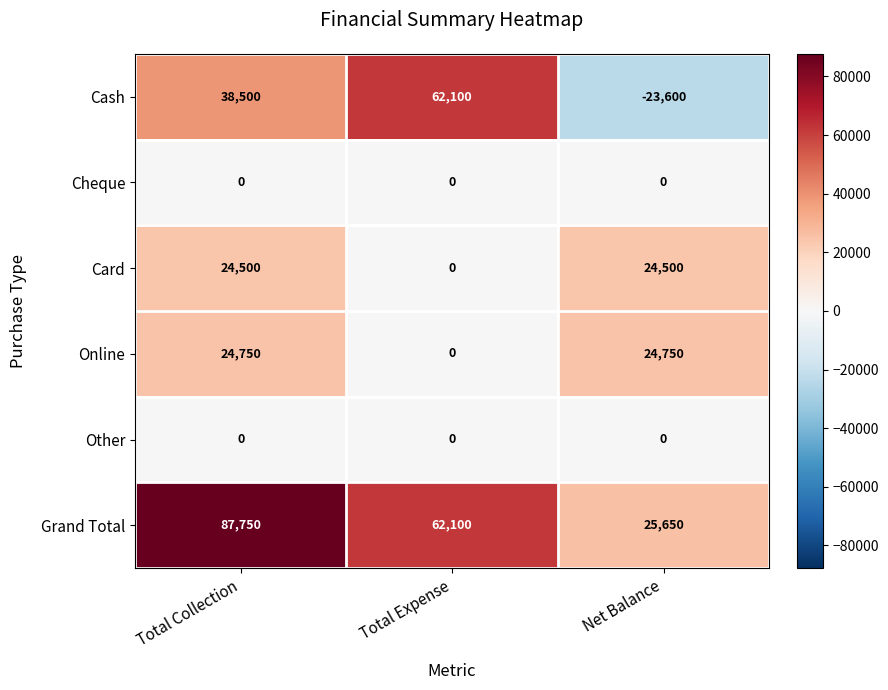

Which series has the largest range (max minus min)?

Cash